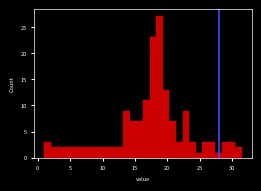

Around what value on the x-axis is the tallest bar? Give the approximate position of its centre, as read against the axis.

19.0